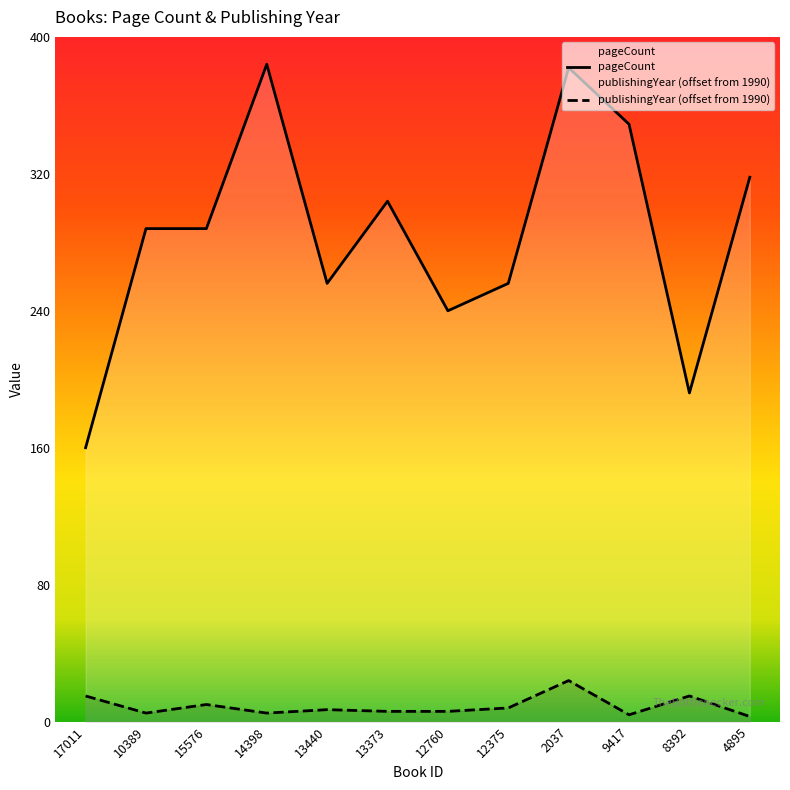

True or false: pageCount and publishingYear cross at least once.

False